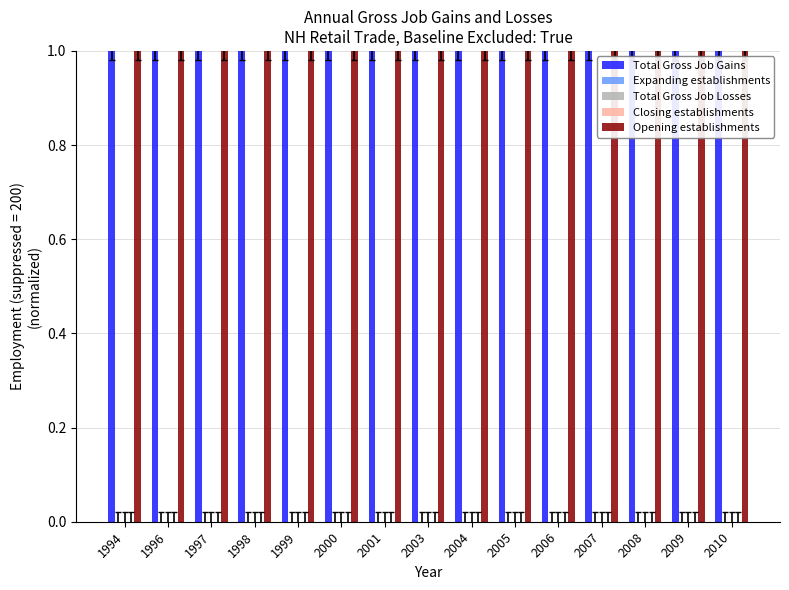

What value does the Total Gross Job Gains series have at 2008?

1